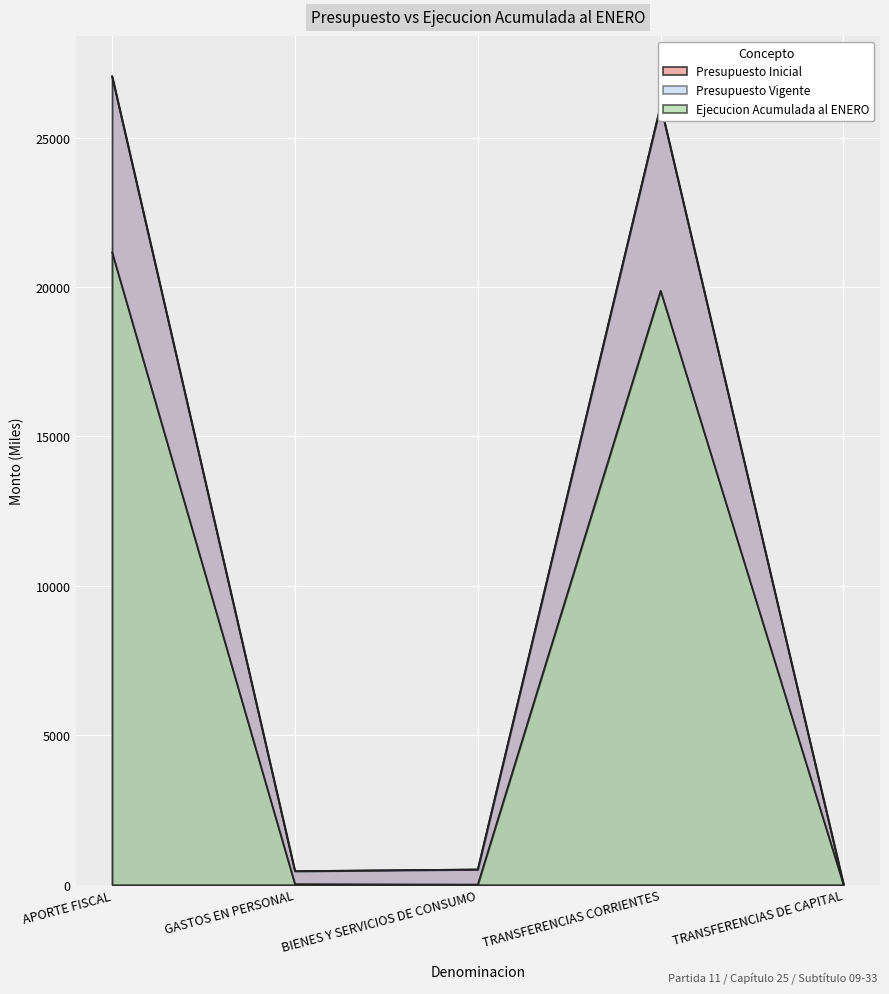

Between GASTOS EN PERSONAL and TRANSFERENCIAS DE CAPITAL, which series saw the biggest shift?

Presupuesto Inicial